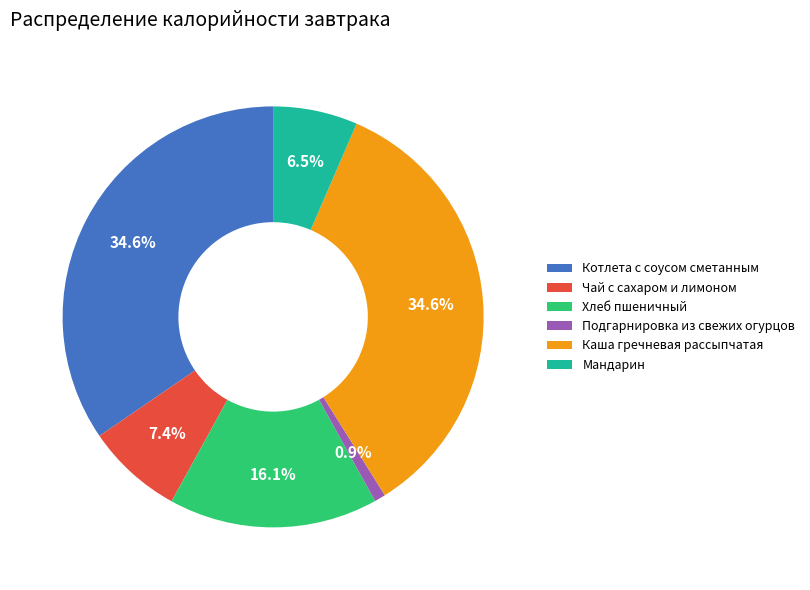

What is the ratio of the value at Хлеб пшеничный to the value at Каша гречневая рассыпчатая?

0.5